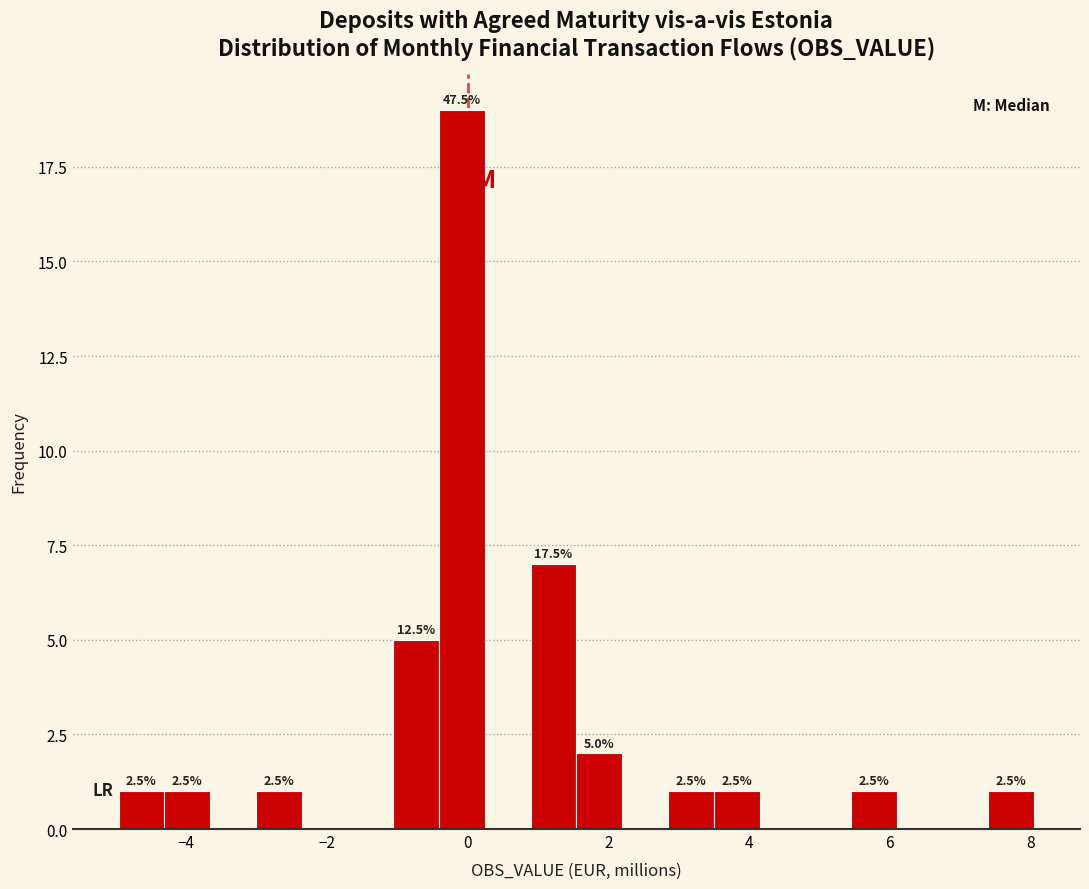

Around what value on the x-axis is the tallest bar? Give the approximate position of its centre, as read against the axis.

0.0